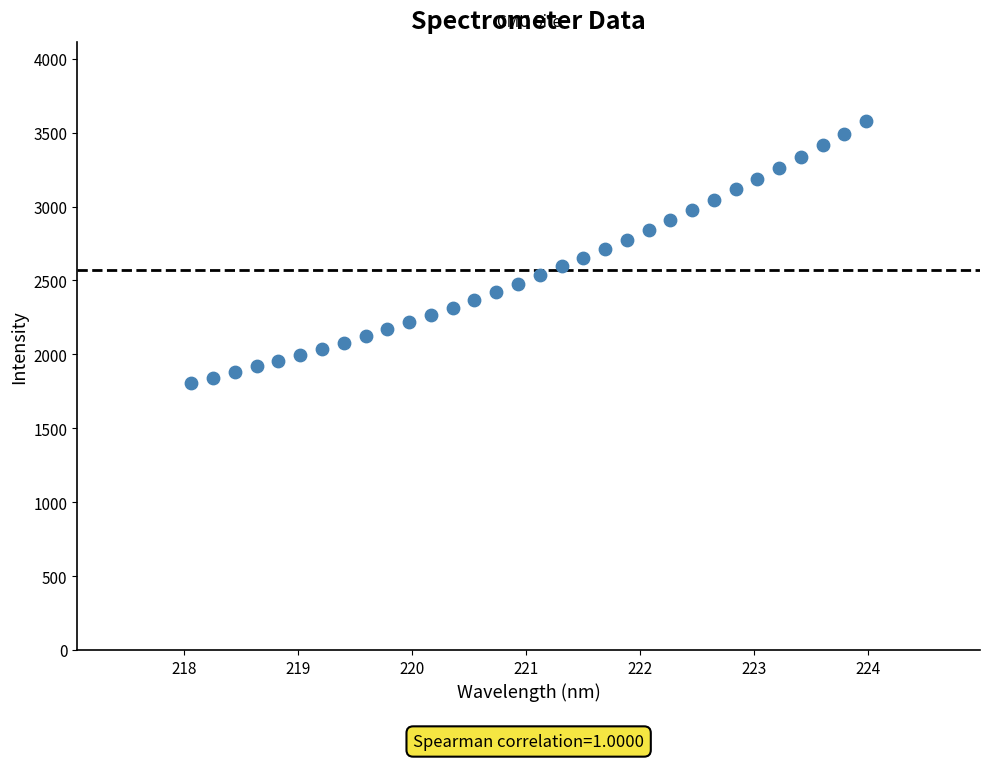

What is the range of X values (max minus min)?

5.9